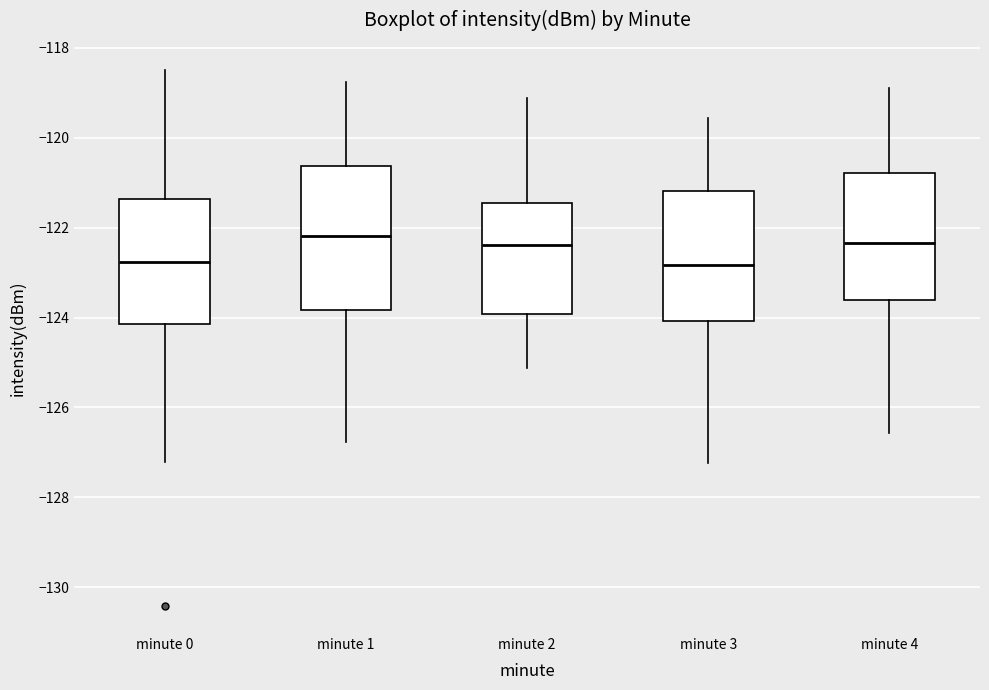

Comparing the boxes themselves (not the whiskers), which one is the tallest?

minute 1